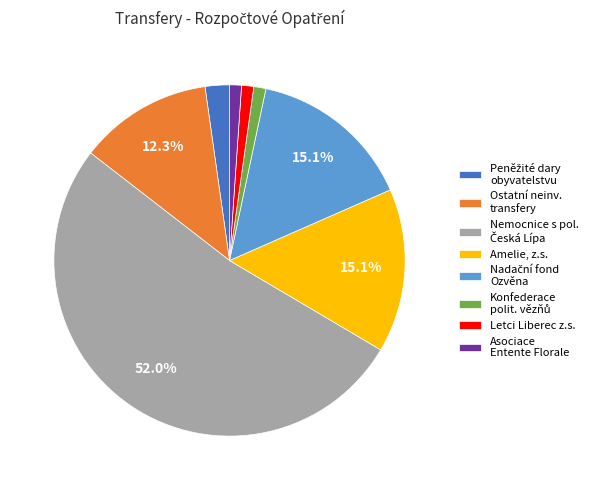

What percentage is NOT represented by Amelie, z.s.?

84.9%